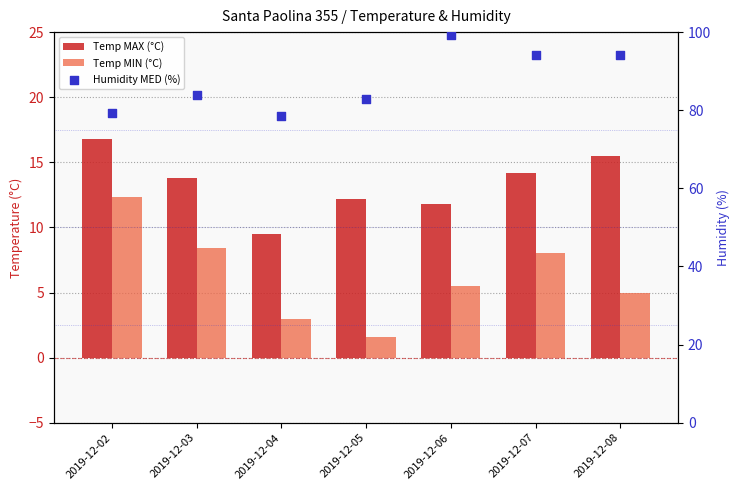

What is the total value across all series at 2019-12-02?

108.5